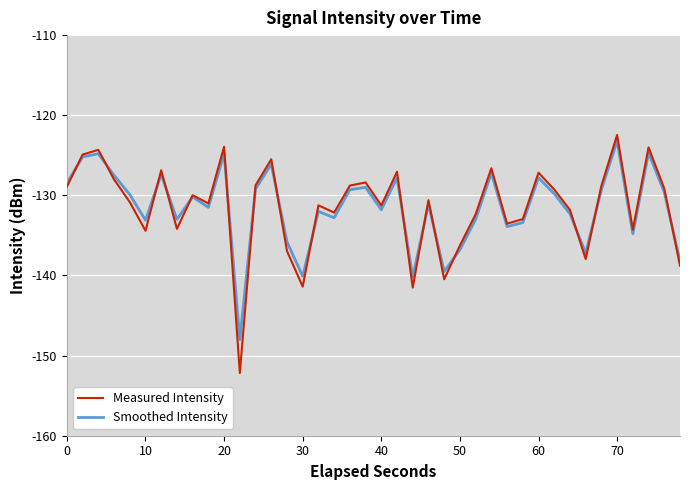

Which series has the largest range (max minus min)?

Measured Intensity